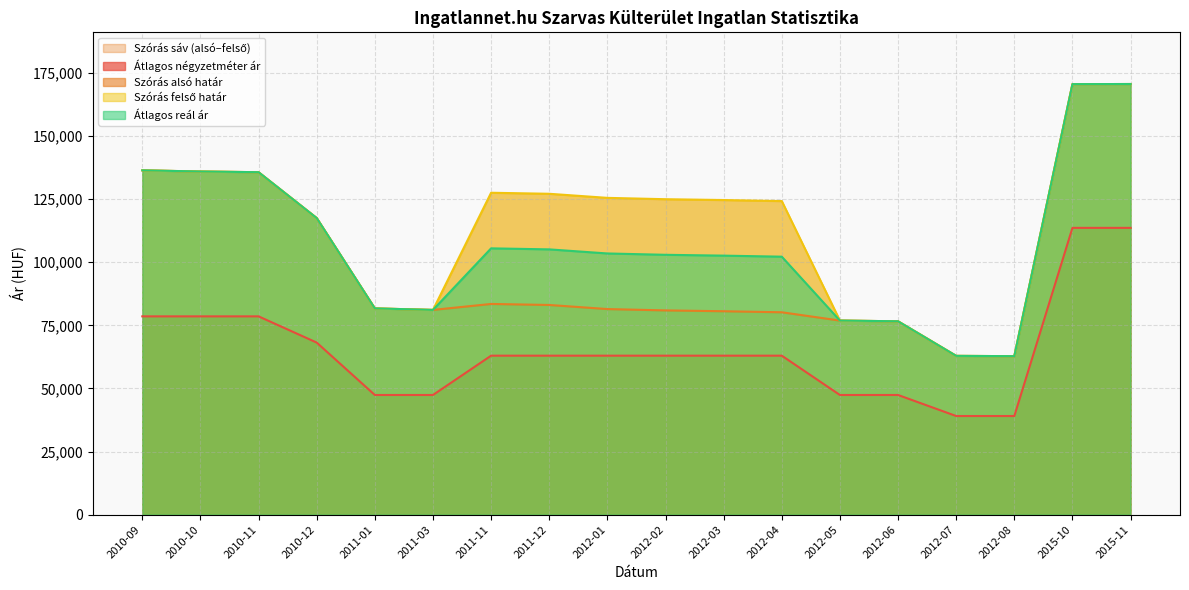

Between 2012-07 and 2015-11, which series saw the biggest shift?

Szórás alsó határ (vonal)